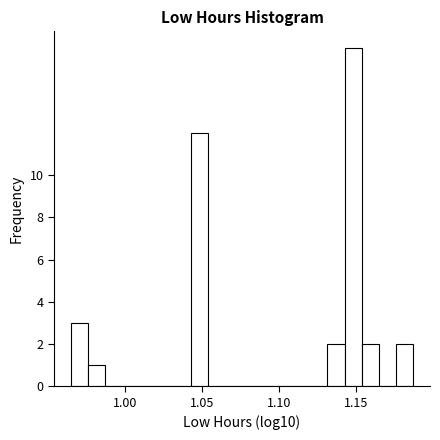

Read against the x-axis, roughly where is the centre of the tallest bar?

1.150